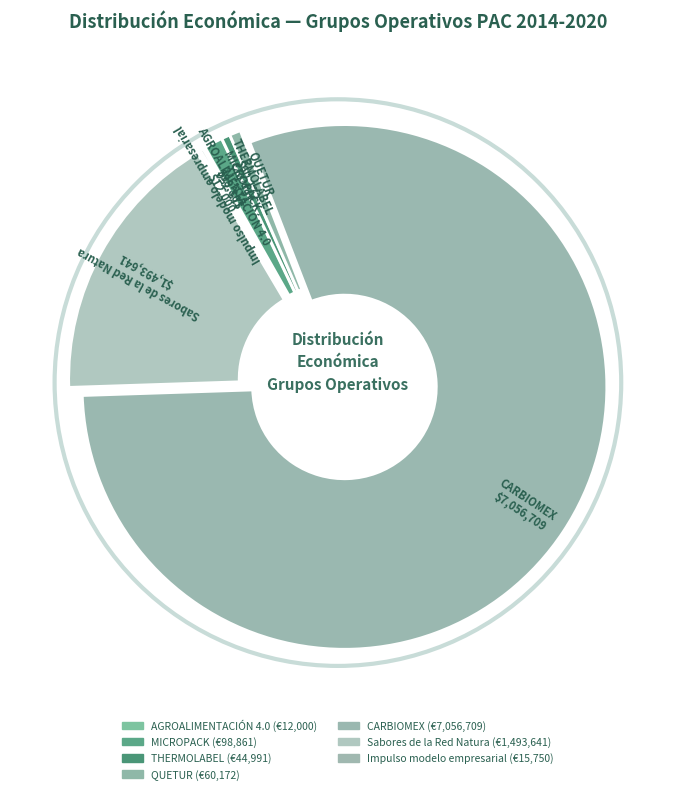

Is there a majority slice in this chart?

Yes